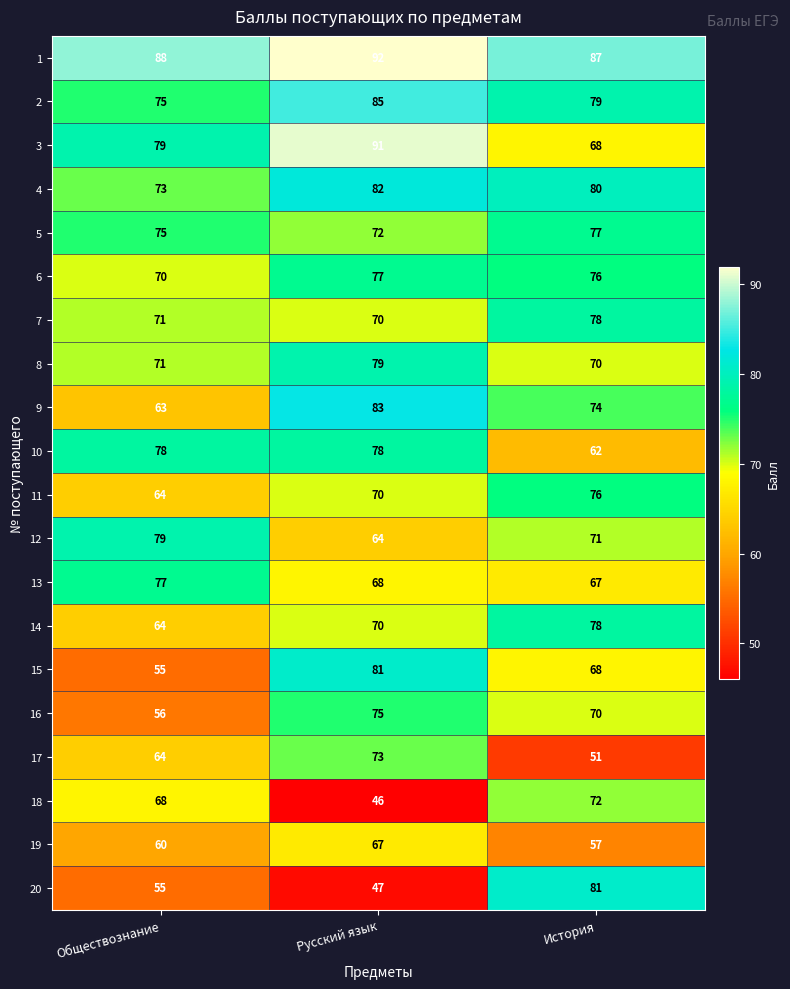

What is the approximate value of 14 at История, to the nearest 5?

80